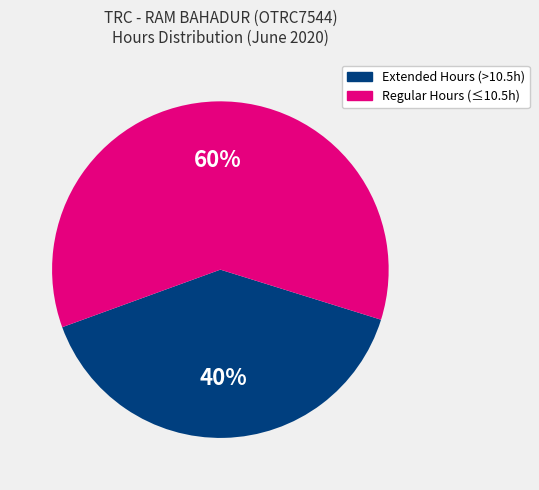

To the nearest percent, what is the average slice percentage?

50%